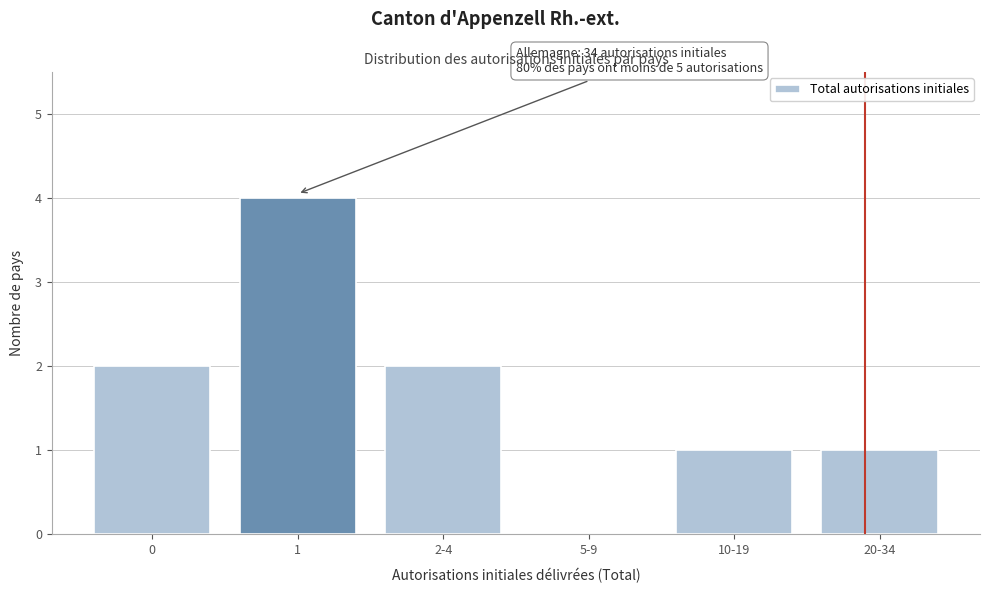

Reading left to right, list all the values displayed in this chart.

0=2	1=4	2-4=2	5-9=0	10-19=1	20-34=1